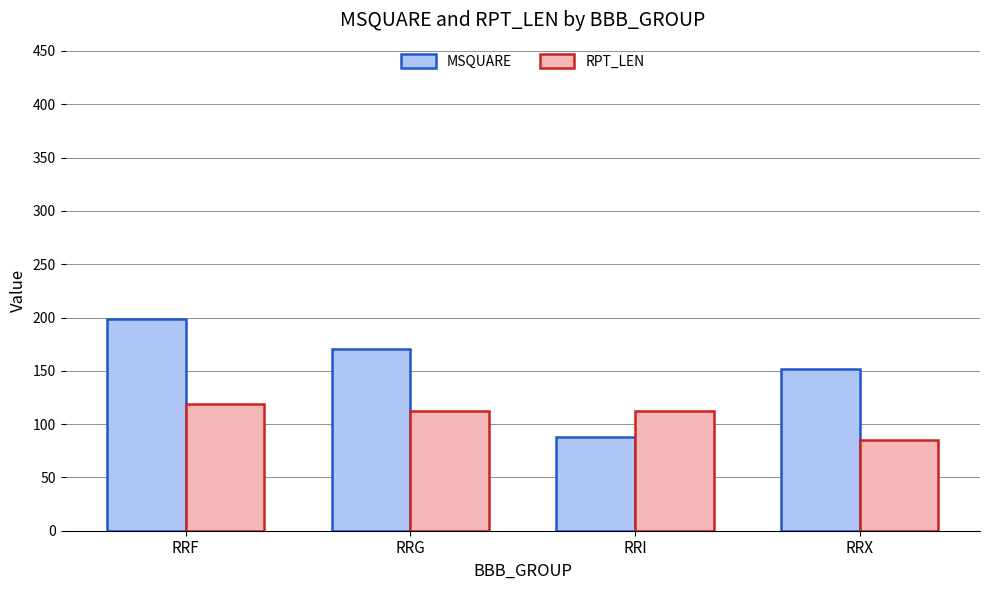

What is the value of the RPT_LEN bar at the 2nd from the left?

112.0